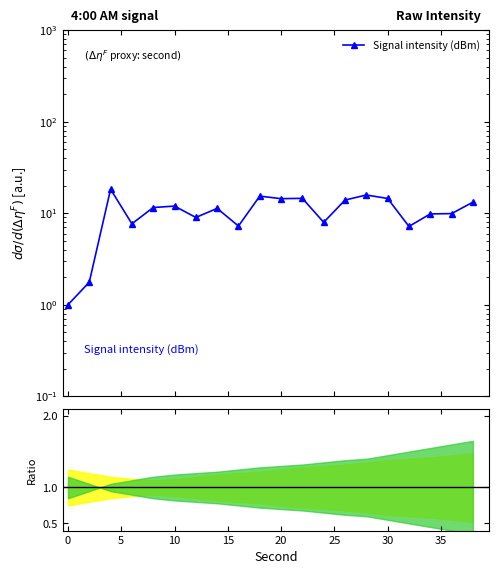

How many lines are shown in the chart?

1